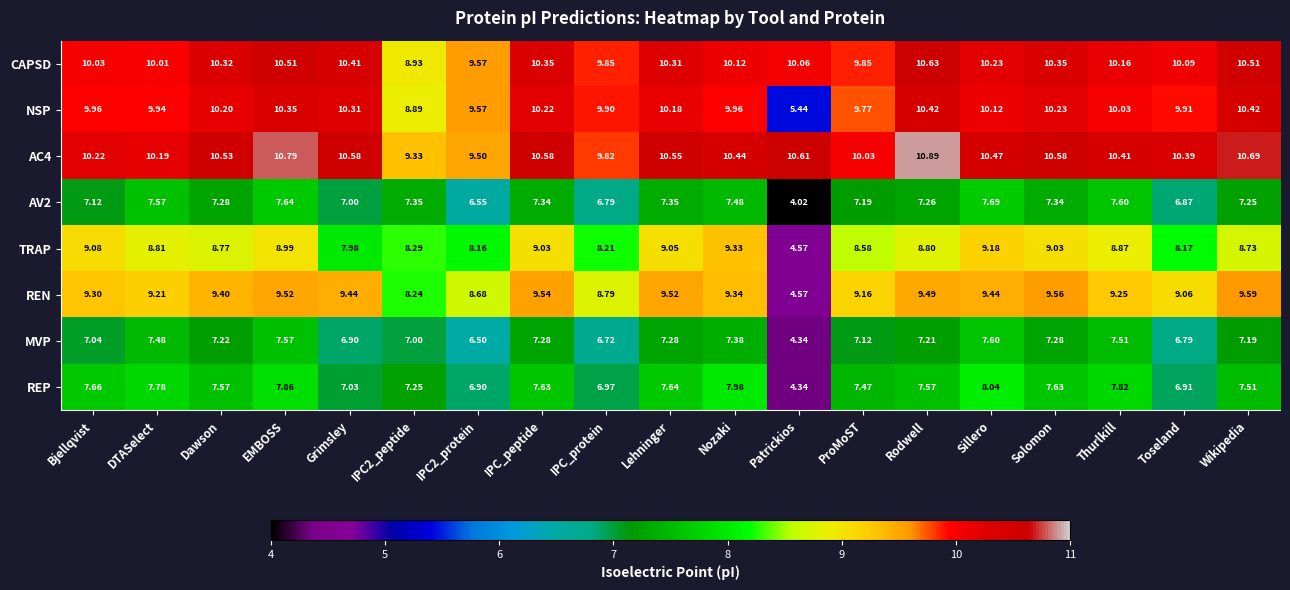

At which category is the sum across all series the highest?

EMBOSS